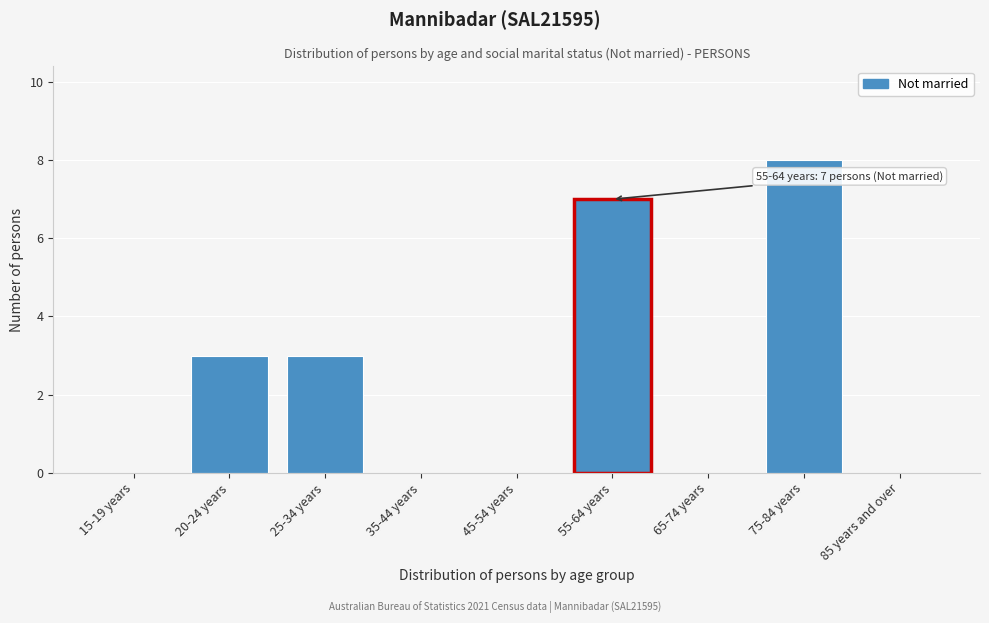

Reading right to left, what are all the values shown in this chart?

85 years and over=0	75-84 years=8	65-74 years=0	55-64 years=7	45-54 years=0	35-44 years=0	25-34 years=3	20-24 years=3	15-19 years=0